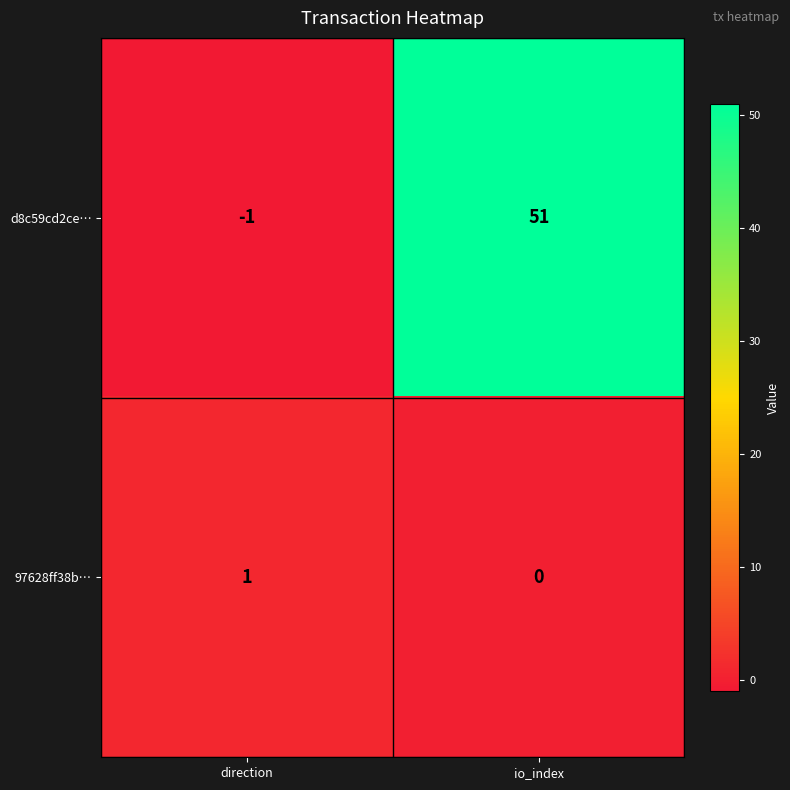

At which category does the chart reach its minimum across all series?

direction